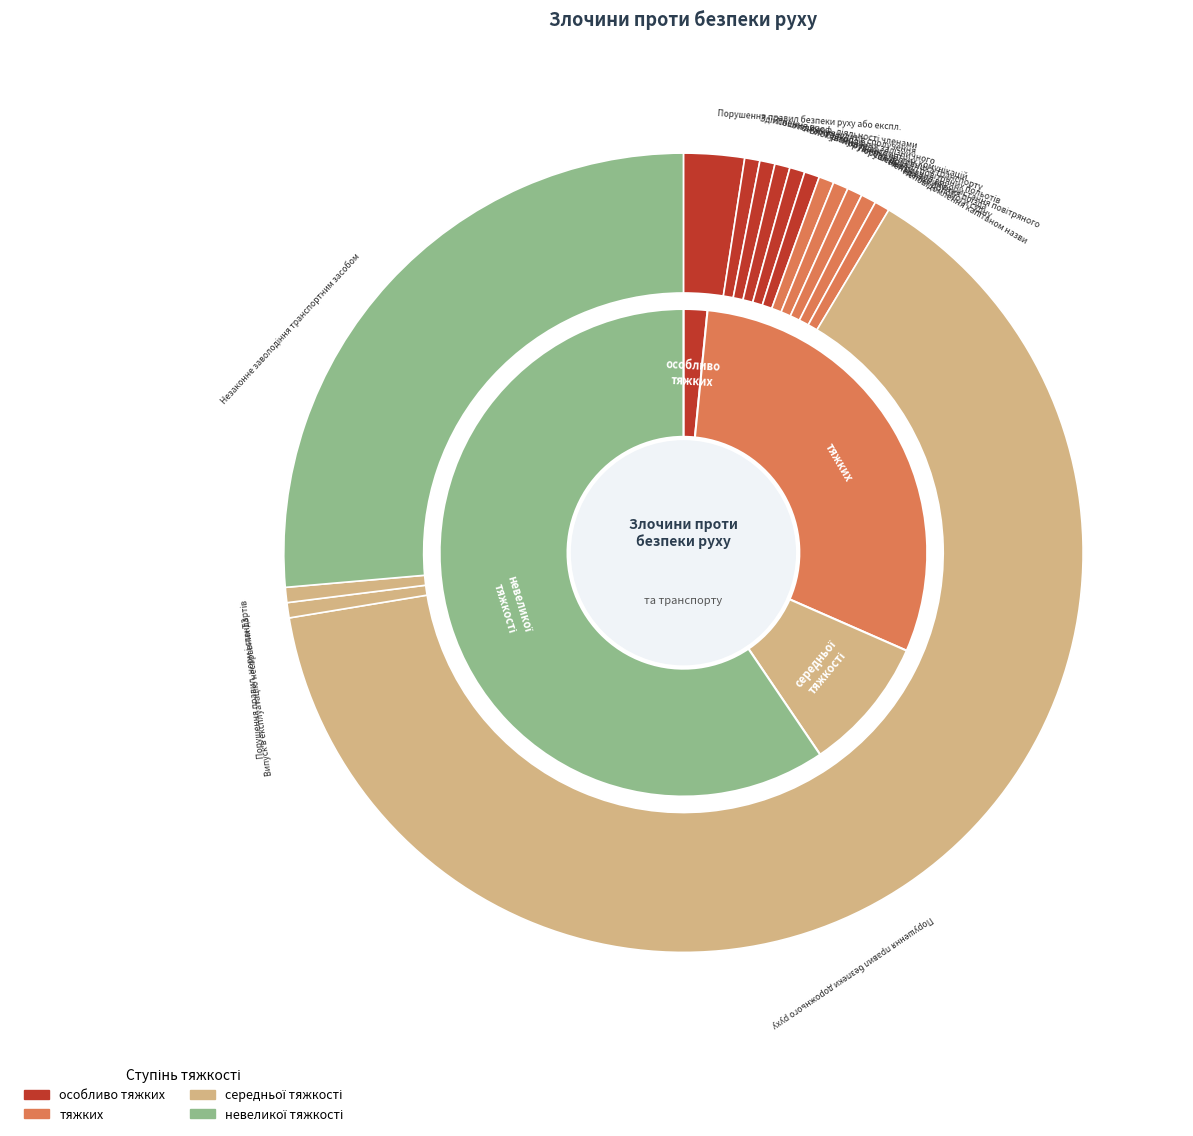

Rank the categories by value from highest to lowest.

невеликої тяжкості, тяжких, середньої тяжкості, особливо тяжких